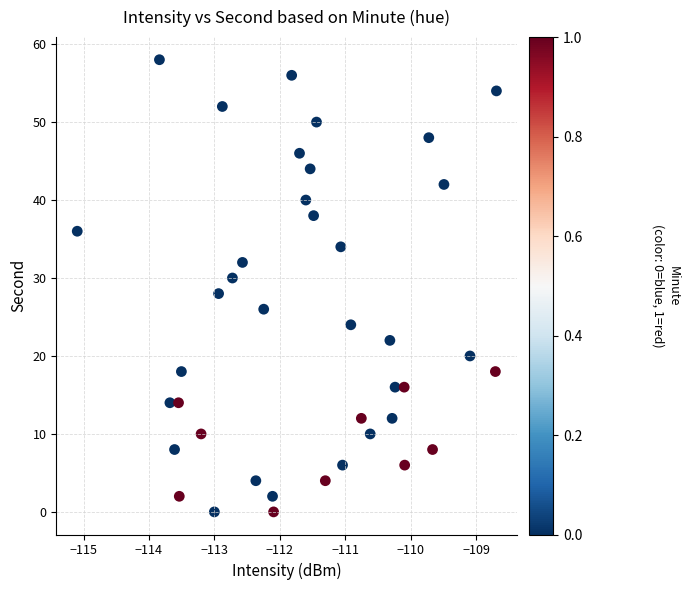

What is the range of Y values (max minus min)?

58